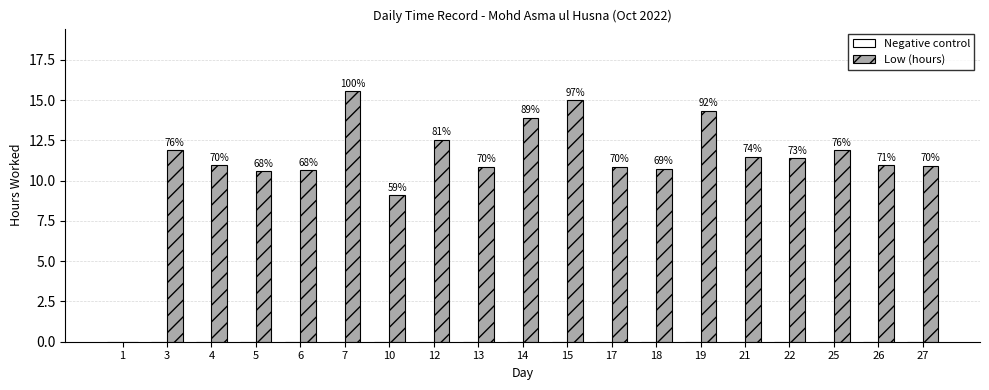

Reading left to right, list all the values displayed in this chart.

Negative control: 1=0.0	3=0.0	4=0.0	5=0.0	6=0.0	7=0.0	10=0.0	12=0.0	13=0.0	14=0.0	15=0.0	17=0.0	18=0.0	19=0.0	21=0.0	22=0.0	25=0.0	26=0.0	27=0.0
Low (hours): 1=0.0	3=11.9	4=10.9	5=10.6	6=10.6	7=15.6	10=9.1	12=12.5	13=10.9	14=13.9	15=15.0	17=10.9	18=10.7	19=14.3	21=11.5	22=11.4	25=11.9	26=11.0	27=10.9